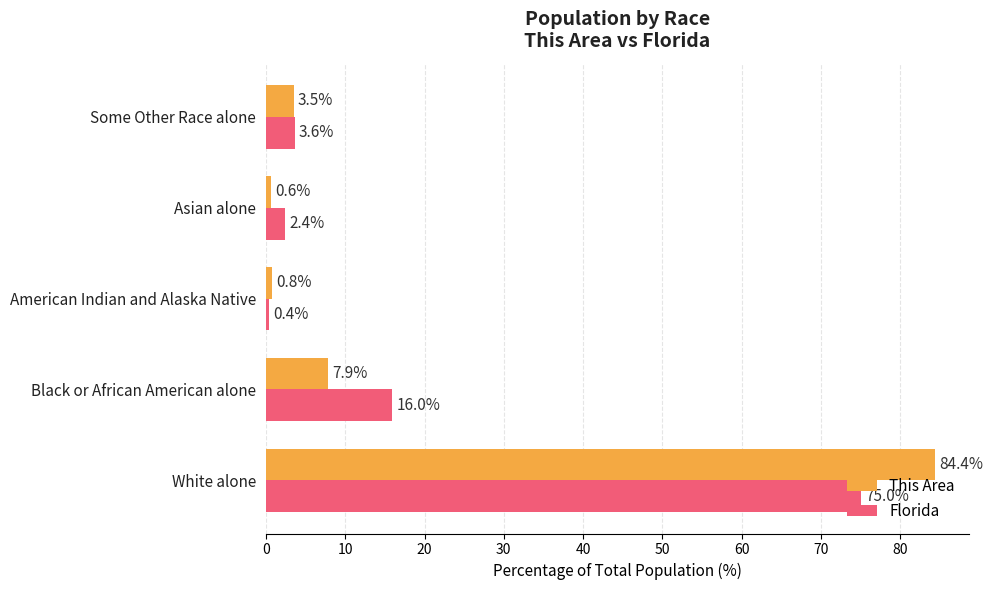

Which series changed the most between Black or African American alone and Asian alone?

Florida